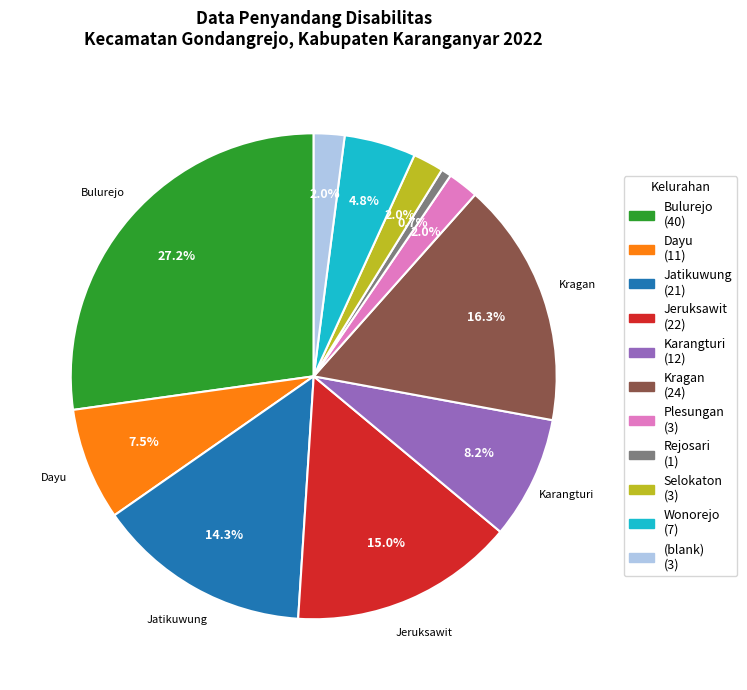

Which slice is the largest?

Bulurejo